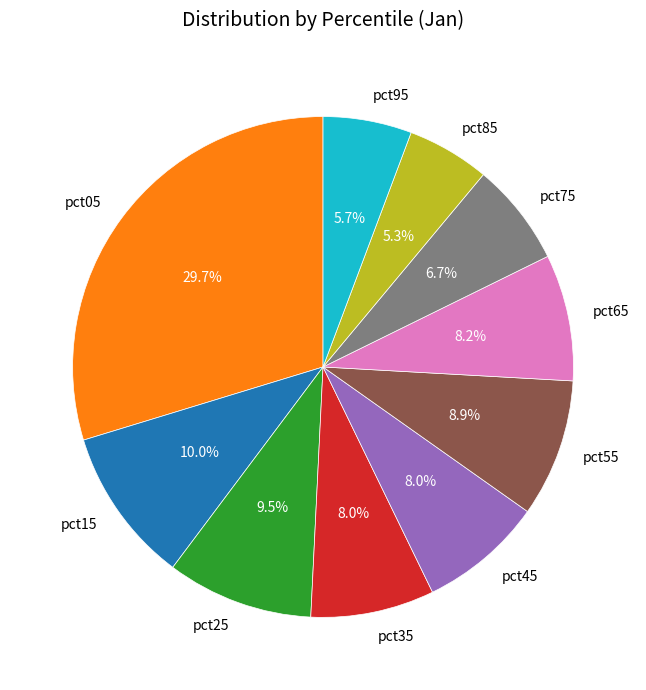

Between pct15 and pct95, which is larger?

pct15